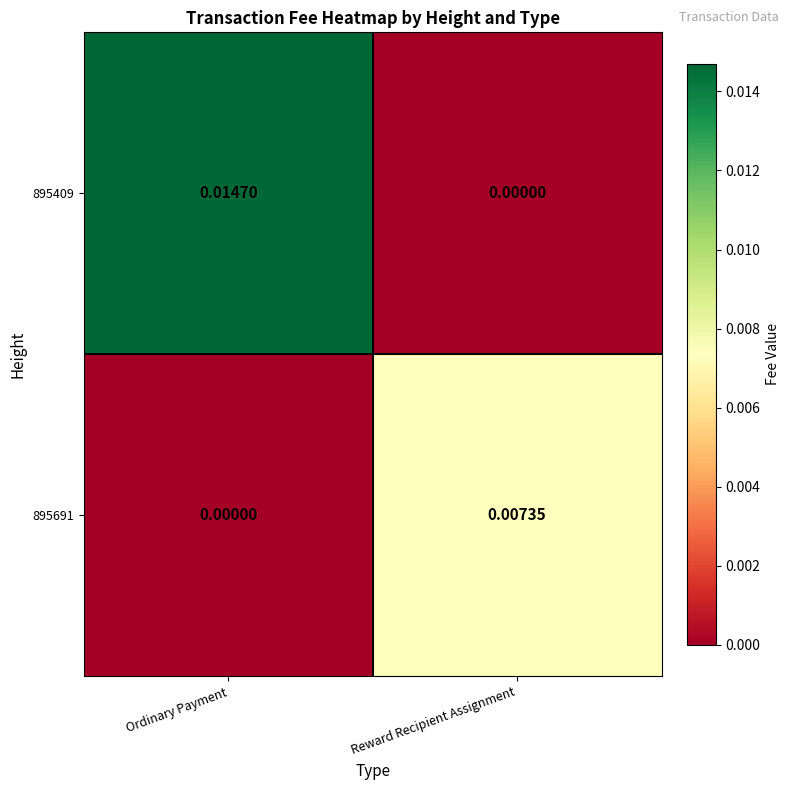

Where is 895409 nearest to the value 0?

Reward Recipient Assignment